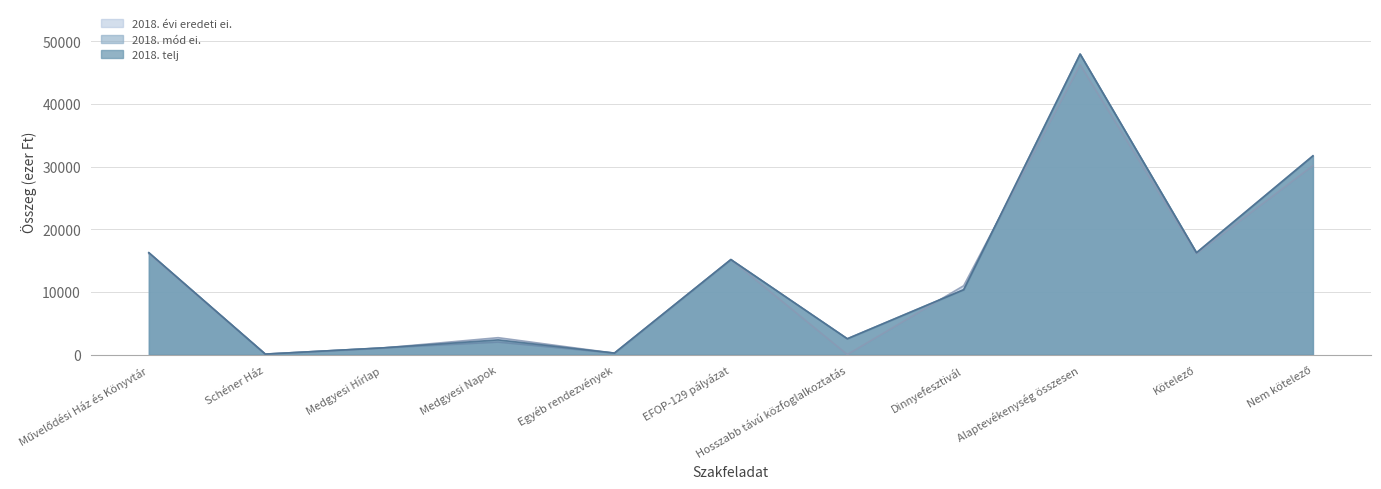

The value of 2018. telj at Nem kötelező is 31714.6. True or false?

True